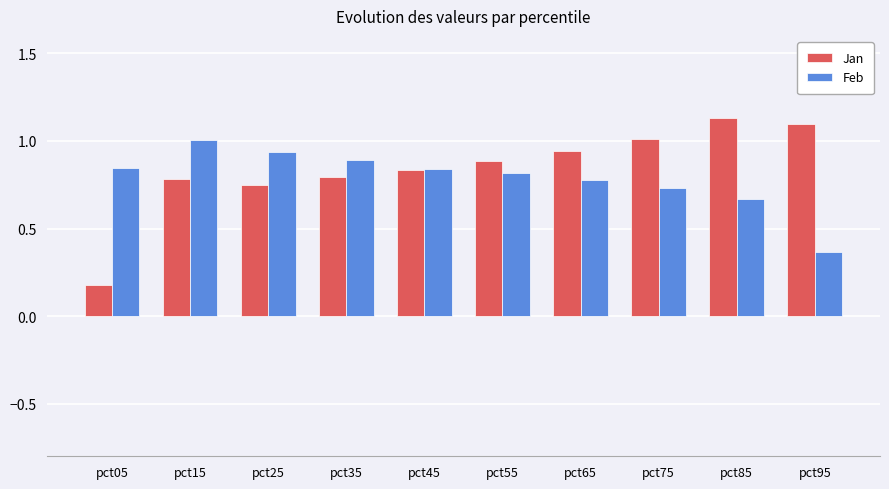

At how many categories does at least one series exceed 0?

10